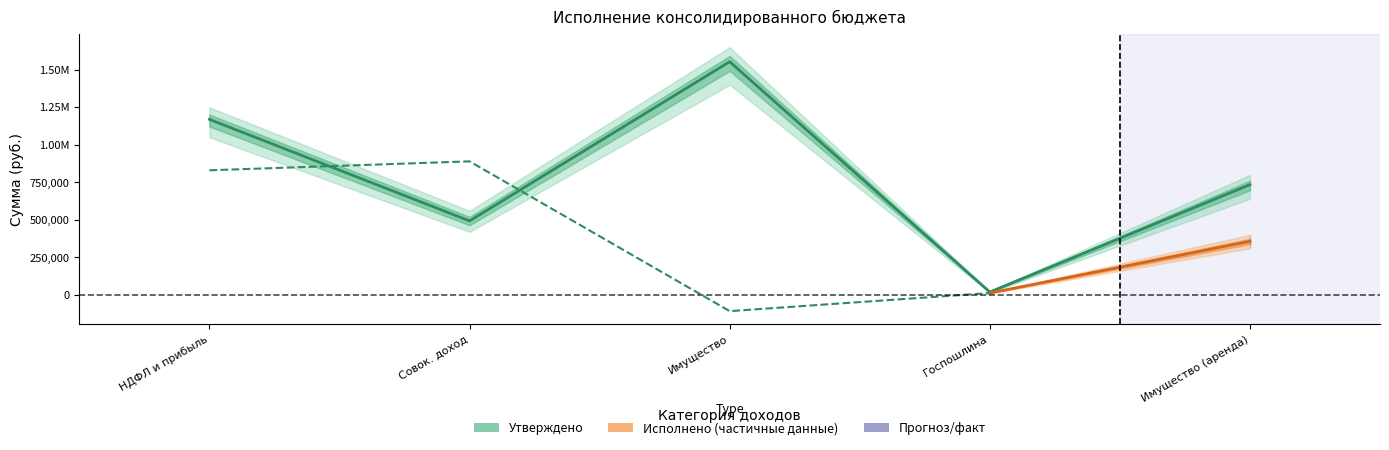

Approximately how many times larger is the value at Имущество (аренда) compared to Совок. доход?

1.5